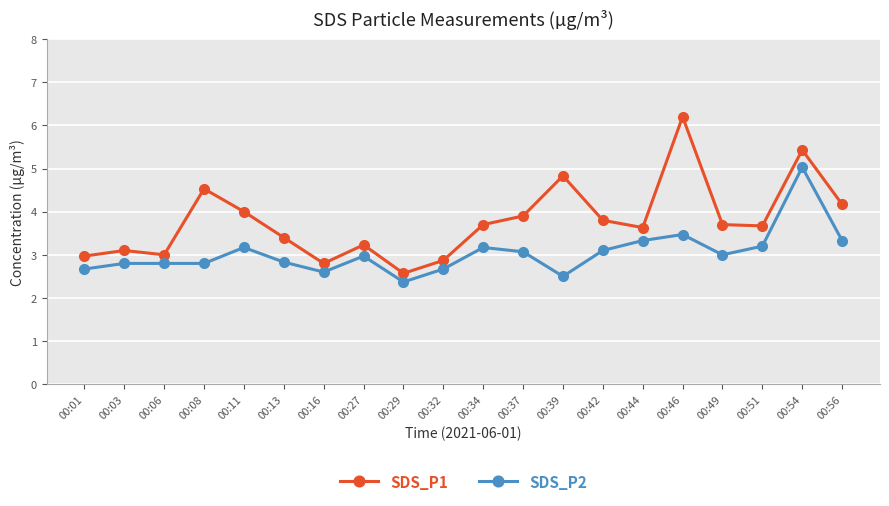

What is the value of the SDS_P1 point at the 10th from the left?

2.9